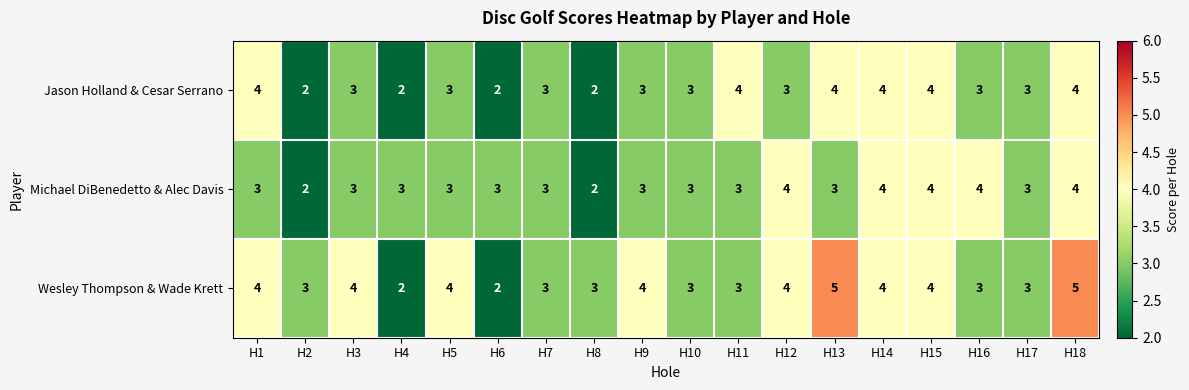

Which series has the largest total across all categories?

Wesley Thompson & Wade Krett